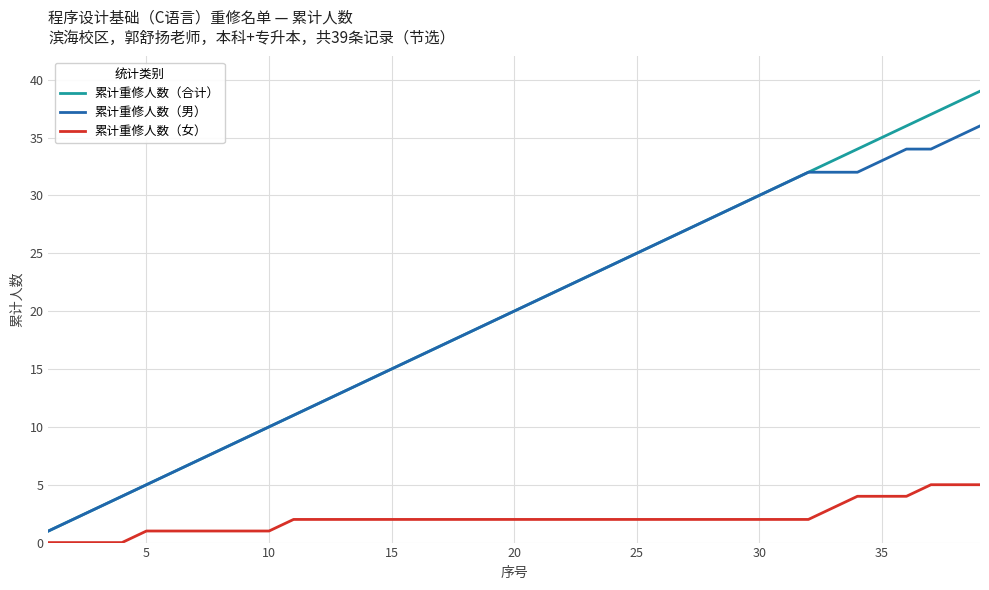

Does the chart display data point markers on the line(s)?

No